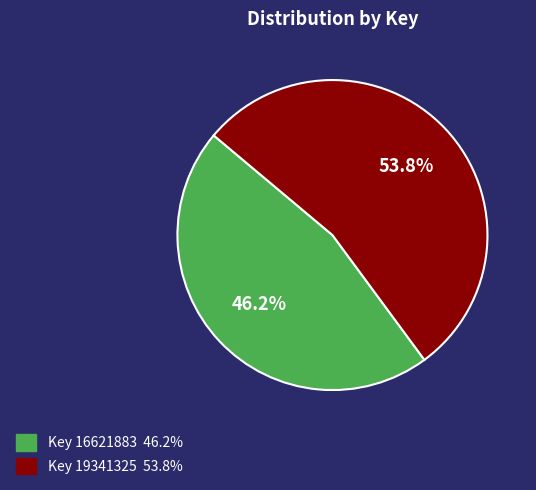

Is there a majority slice in this chart?

Yes